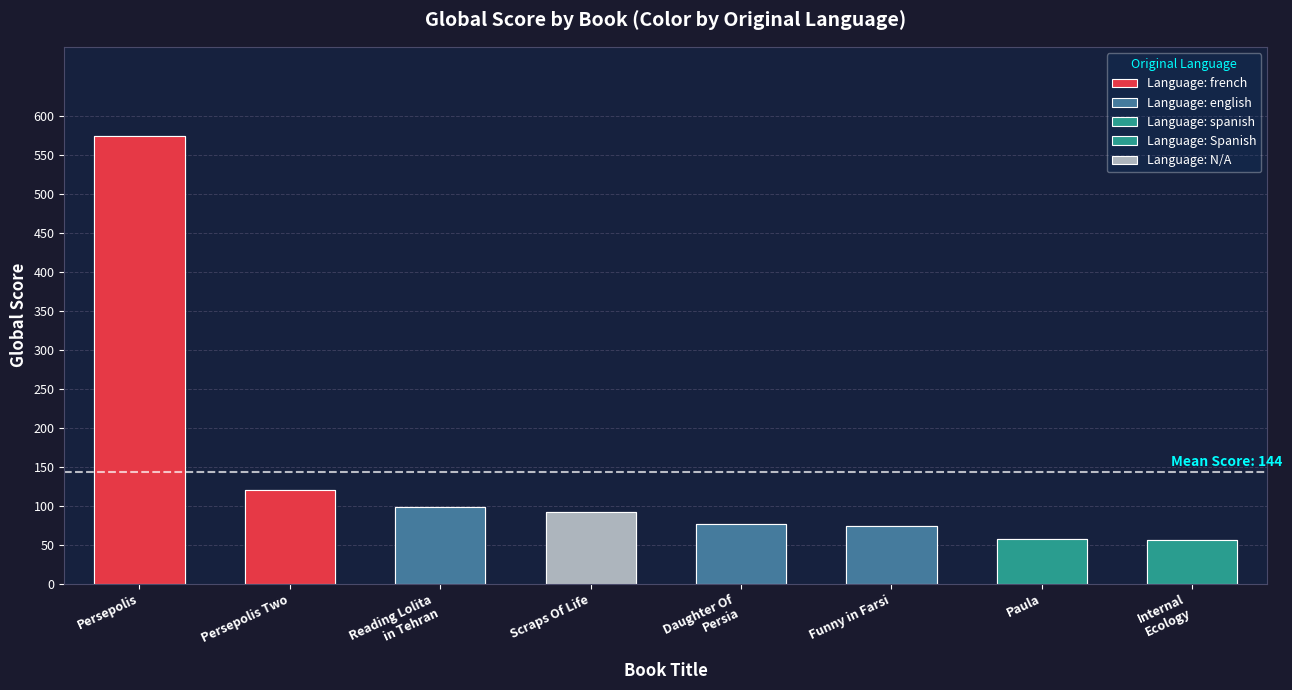

What is the difference between the values at Daughter Of
Persia and Funny in Farsi?

3